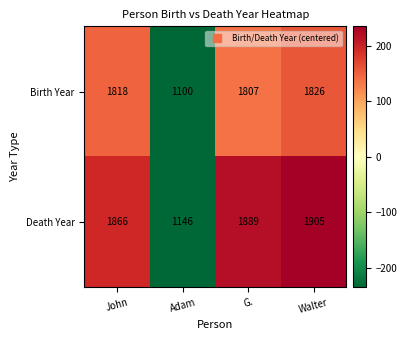

What is the spread (max minus min) of values at John?

48